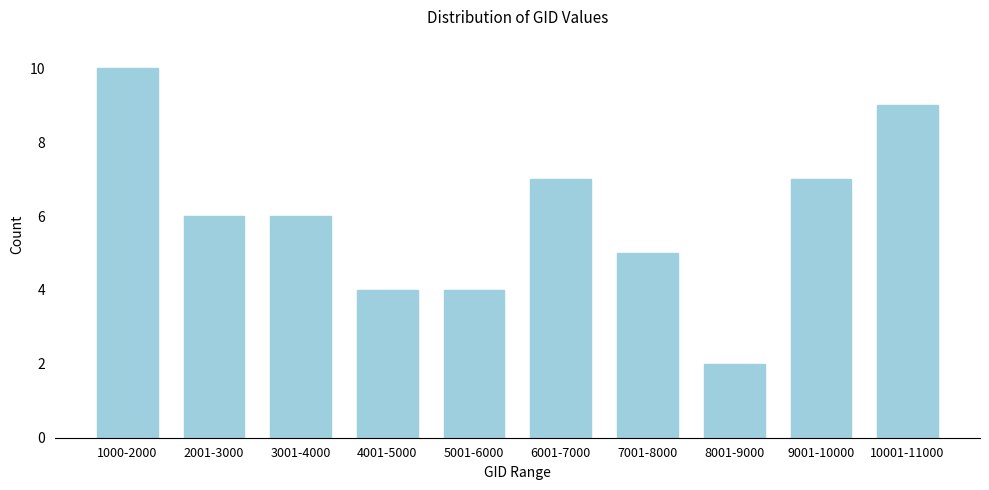

Reading left to right, transcribe all the data shown in this chart.

10	6	6	4	4	7	5	2	7	9